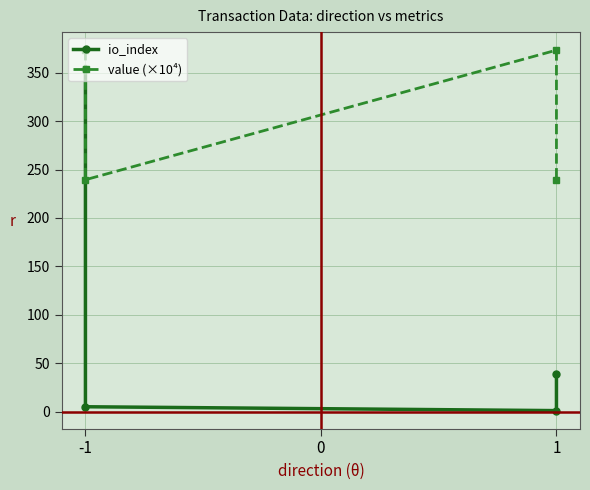

At which category does value (×10⁴) reach its first local peak?

1